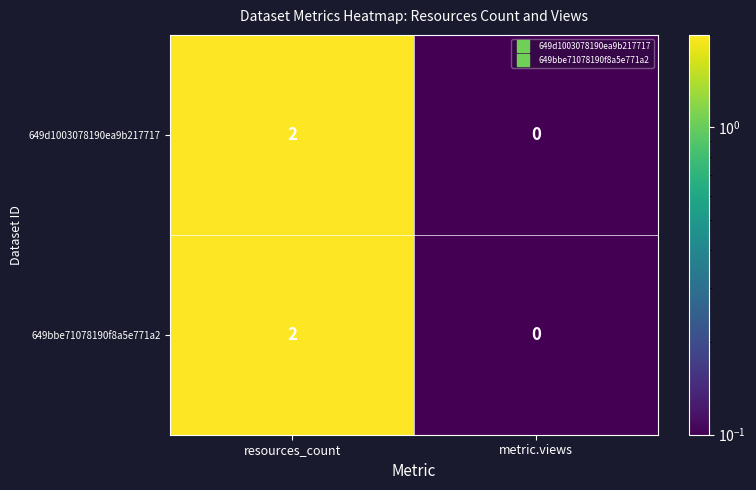

The 649bbe71078190f8a5e771a2 series shows 3 at resources_count. True or false?

False